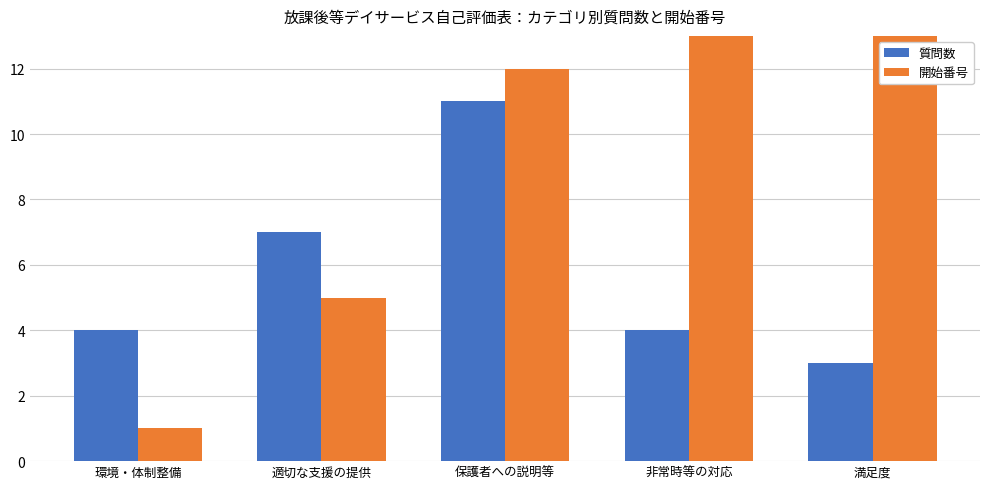

Reading left to right, what are all the values shown in this chart?

質問数: 環境・体制整備=4	適切な支援の提供=7	保護者への説明等=11	非常時等の対応=4	満足度=3
開始番号: 環境・体制整備=1	適切な支援の提供=5	保護者への説明等=12	非常時等の対応=23	満足度=27